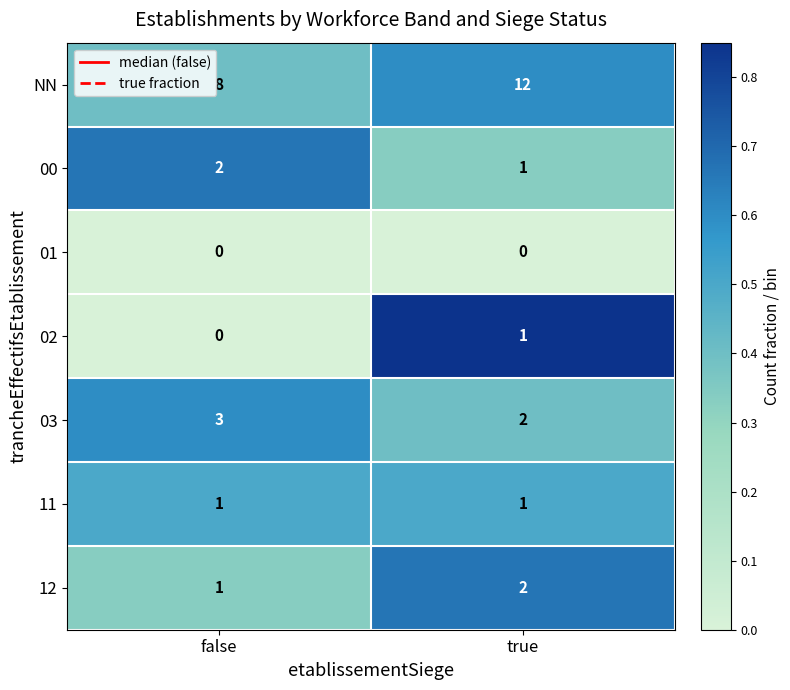

Which category has the lowest value in the 00 series?

true